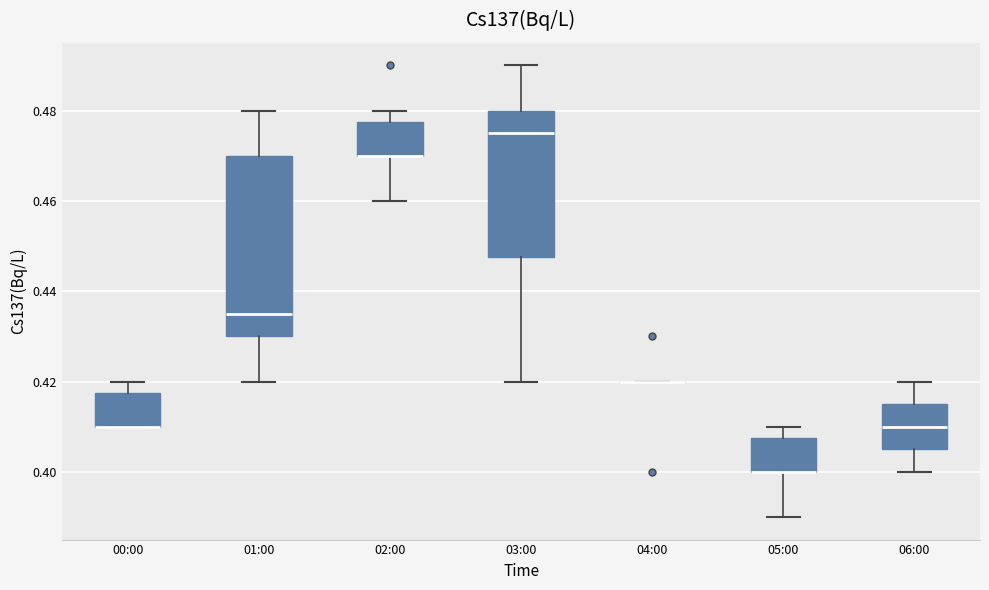

Comparing the boxes themselves (not the whiskers), which one is the tallest?

01:00